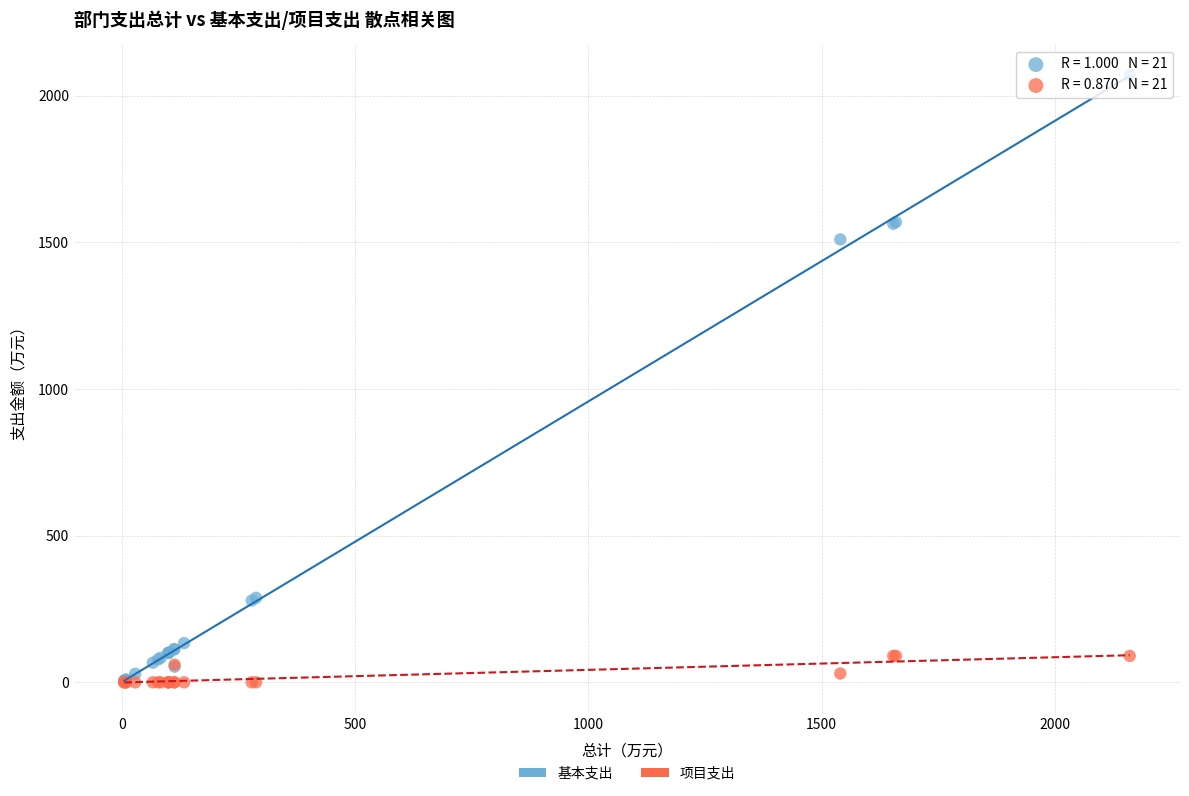

Which series has the widest spread of Y values?

基本支出